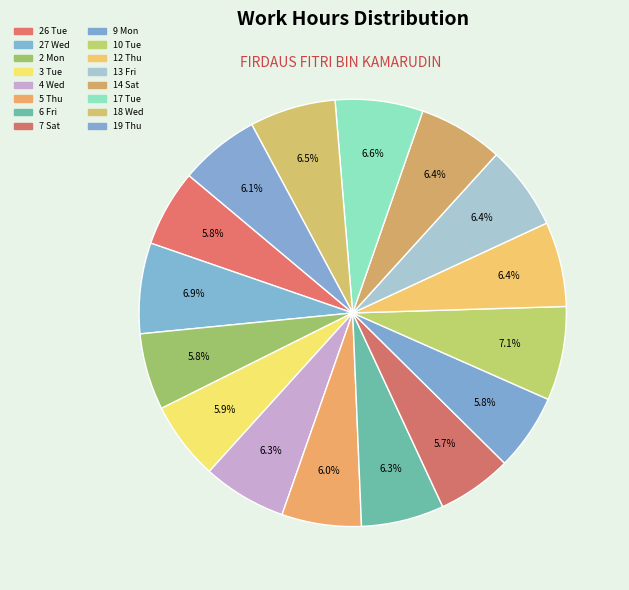

Count the number of slices in the pie.

16